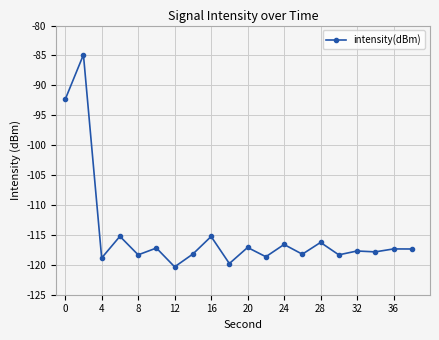

What is the minimum value shown in the chart?

-120.3